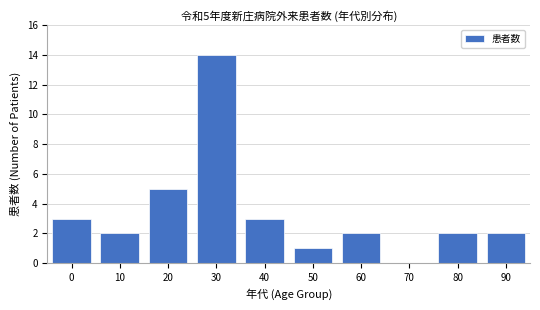

Reading right to left, transcribe all the data shown in this chart.

90=2	80=2	70=0	60=2	50=1	40=3	30=14	20=5	10=2	0=3